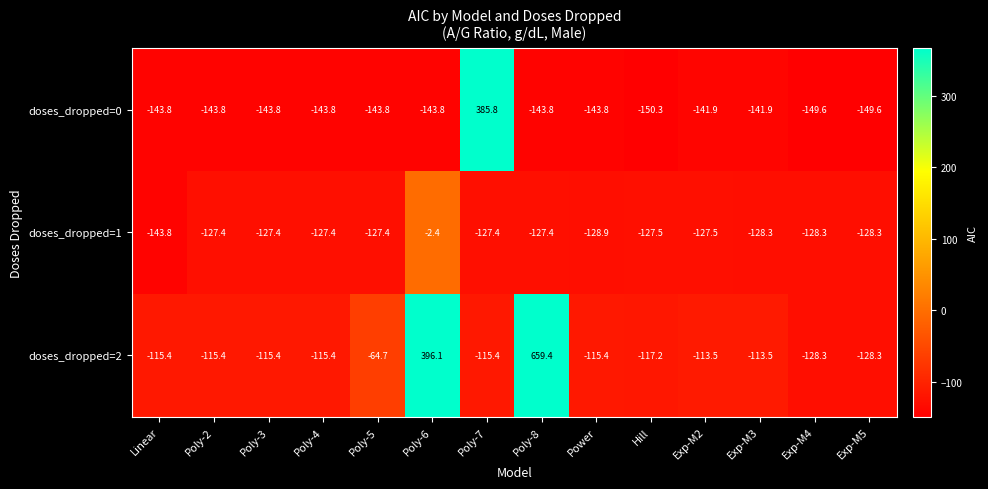

Between Power and Hill, which series saw the biggest shift?

doses_dropped=0